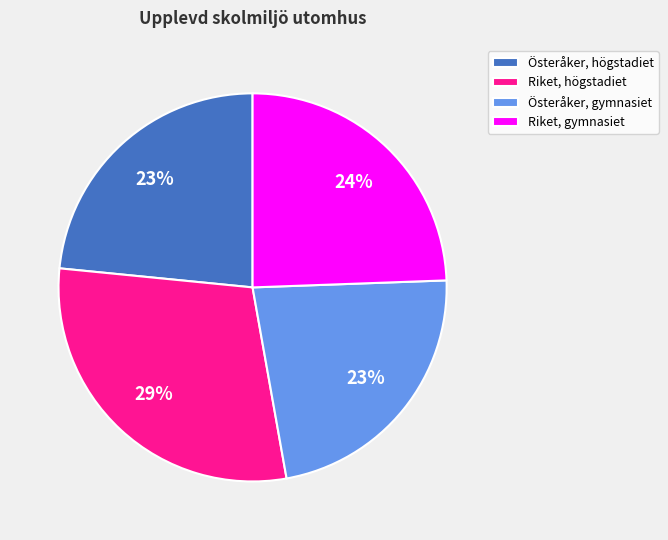

Is the sum of Österåker, högstadiet and Österåker, gymnasiet greater than half?

No